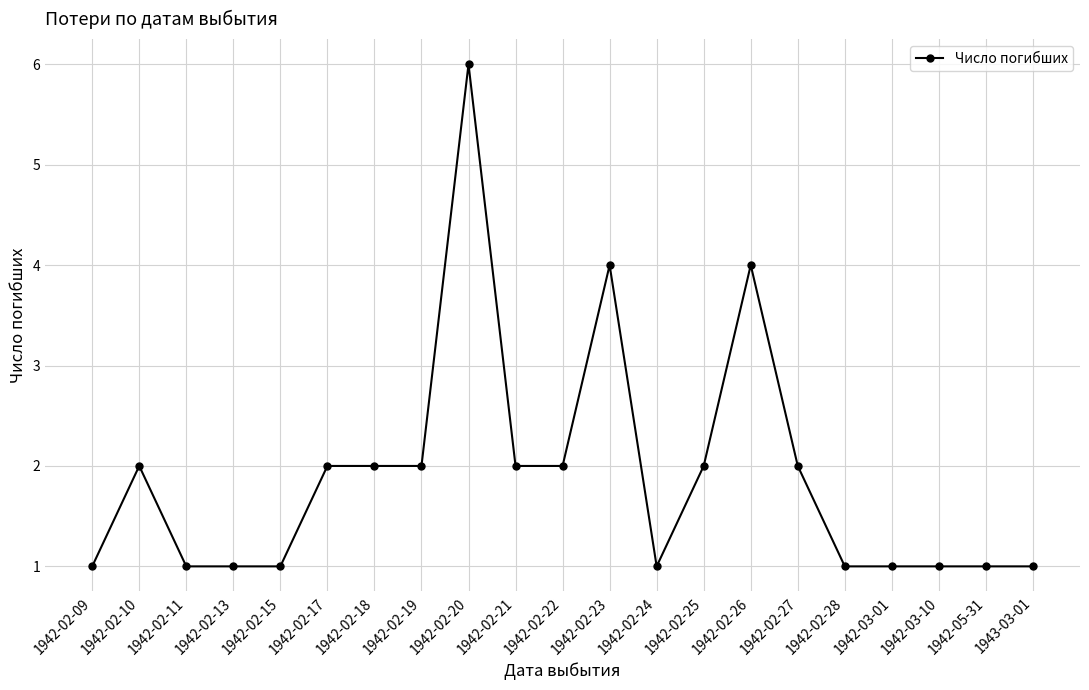

True or false: the data shows 1 at 1942-02-25.

False